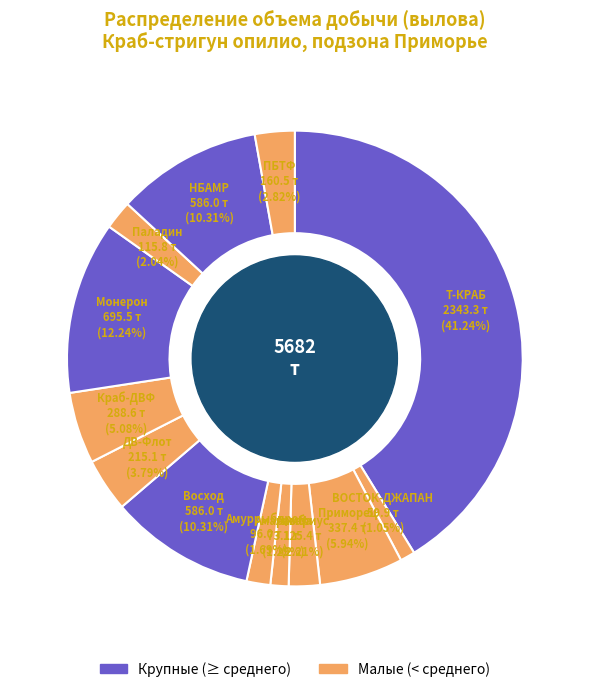

Count the number of slices in the pie.

13